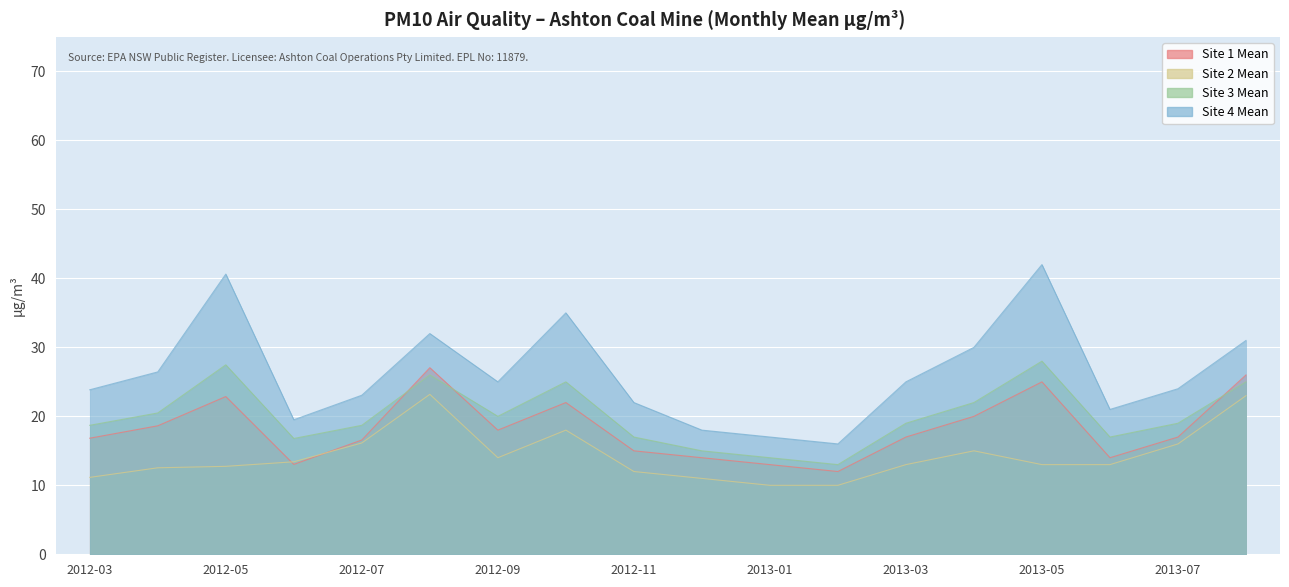

How many values in the Site 1 Mean series are below 17?

8